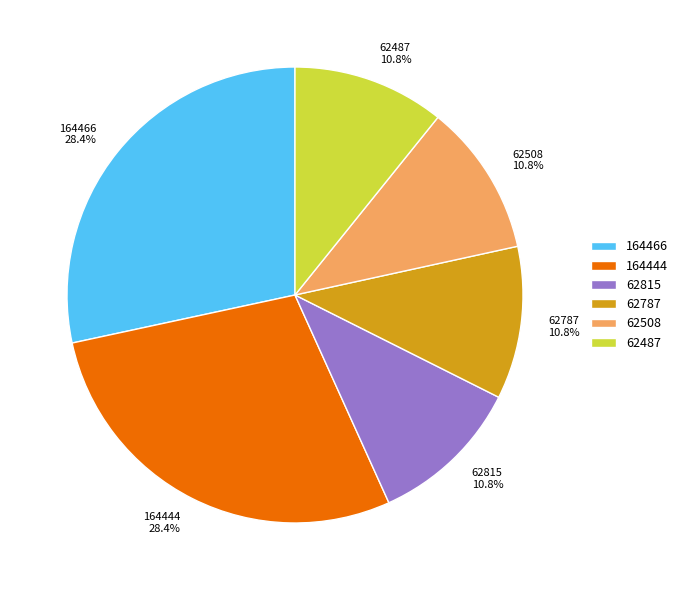

How many slices are in this pie chart?

6